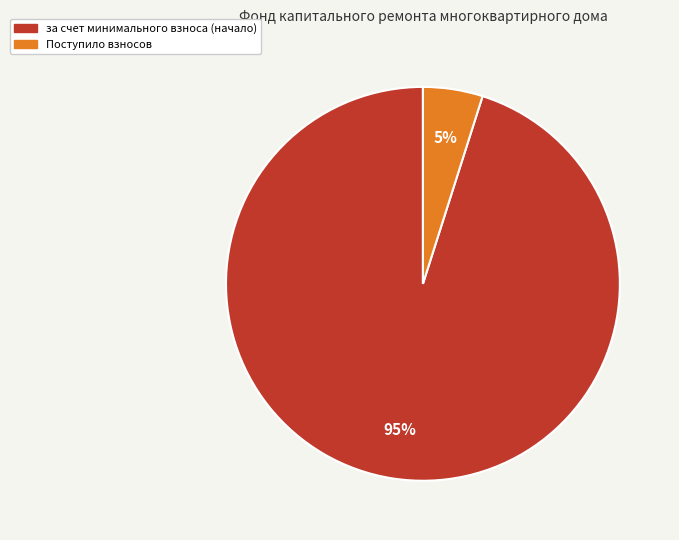

To the nearest percent, what is the difference between the largest and smallest slice percentages?

90%